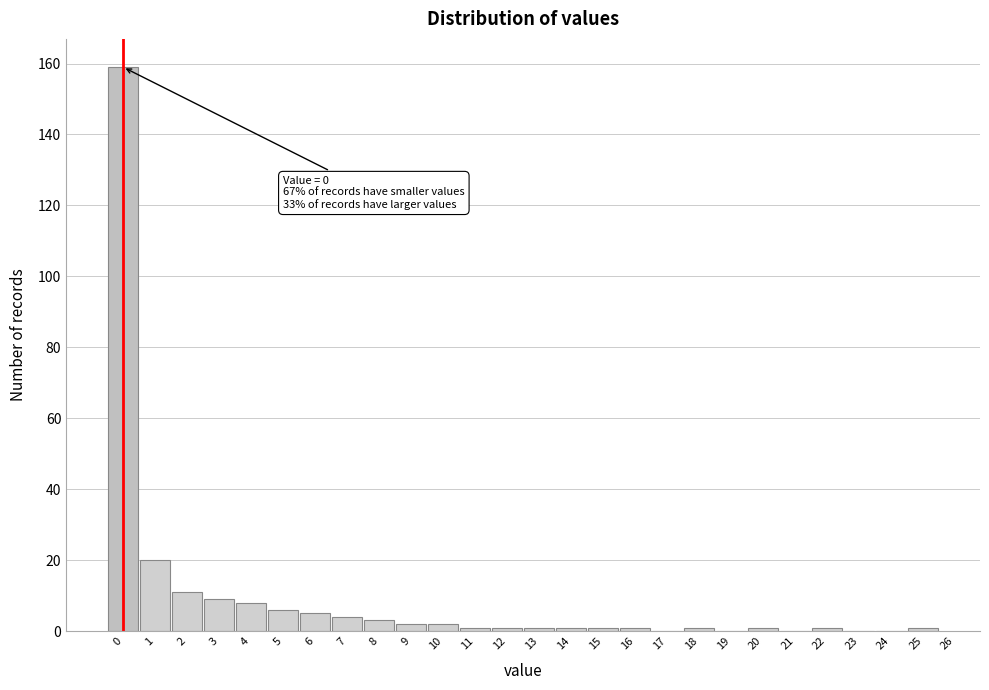

Over which range of the x-axis is the bar tallest?

-0.5 to 0.5